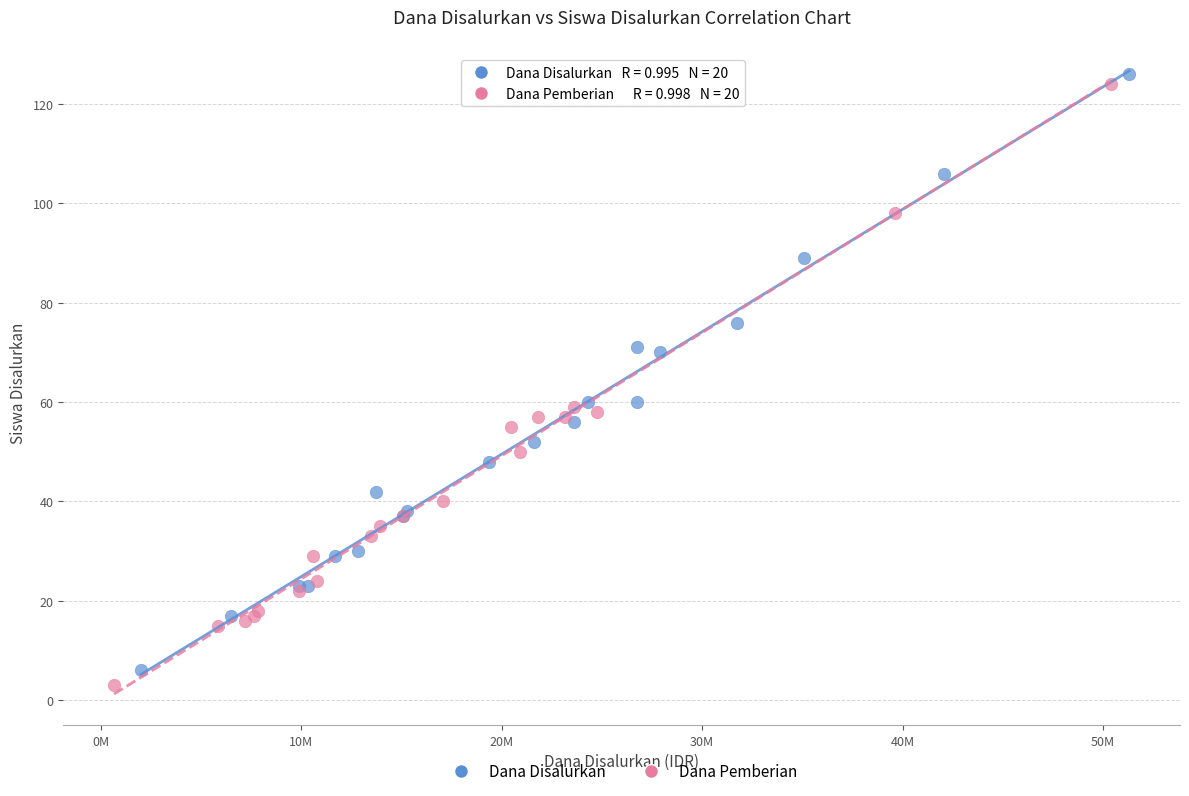

Which series contains the highest Y value?

Dana Disalurkan